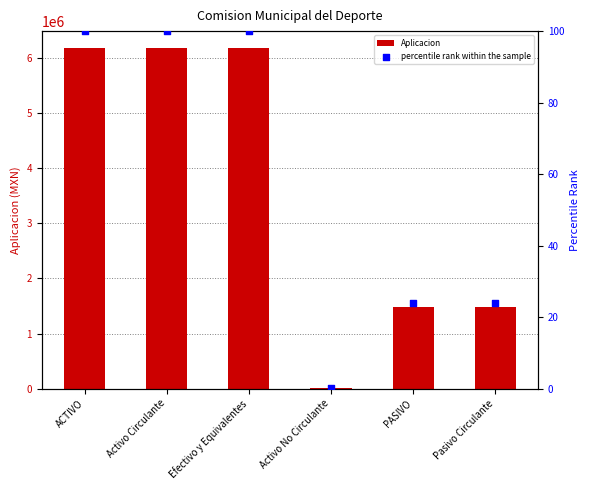

Which series has the largest total across all categories?

Aplicacion